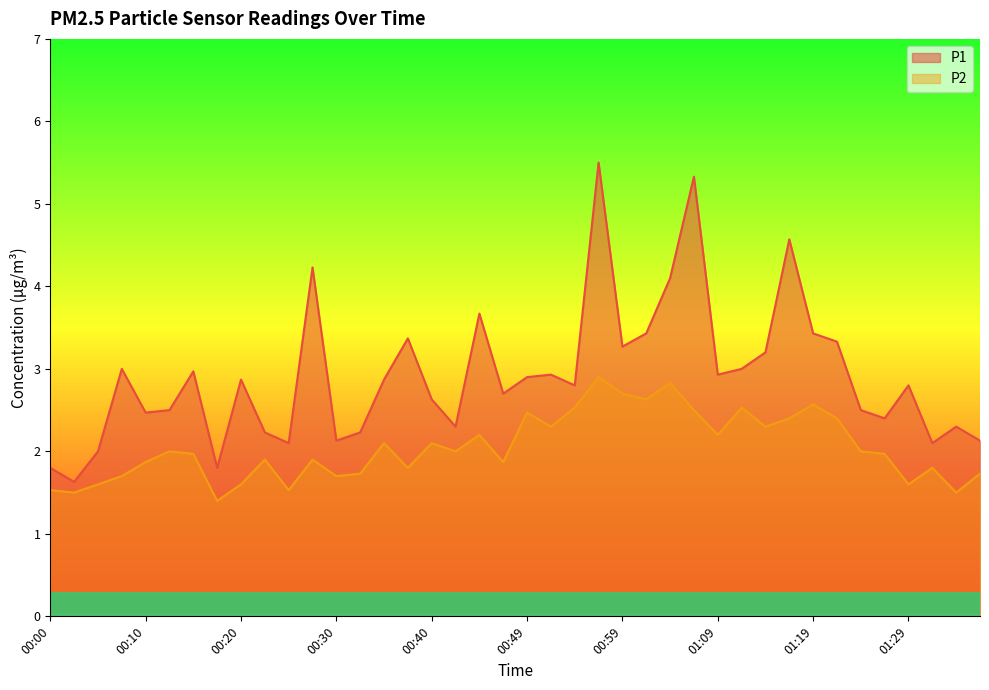

Between 00:52 and 00:00, which is larger?

00:52